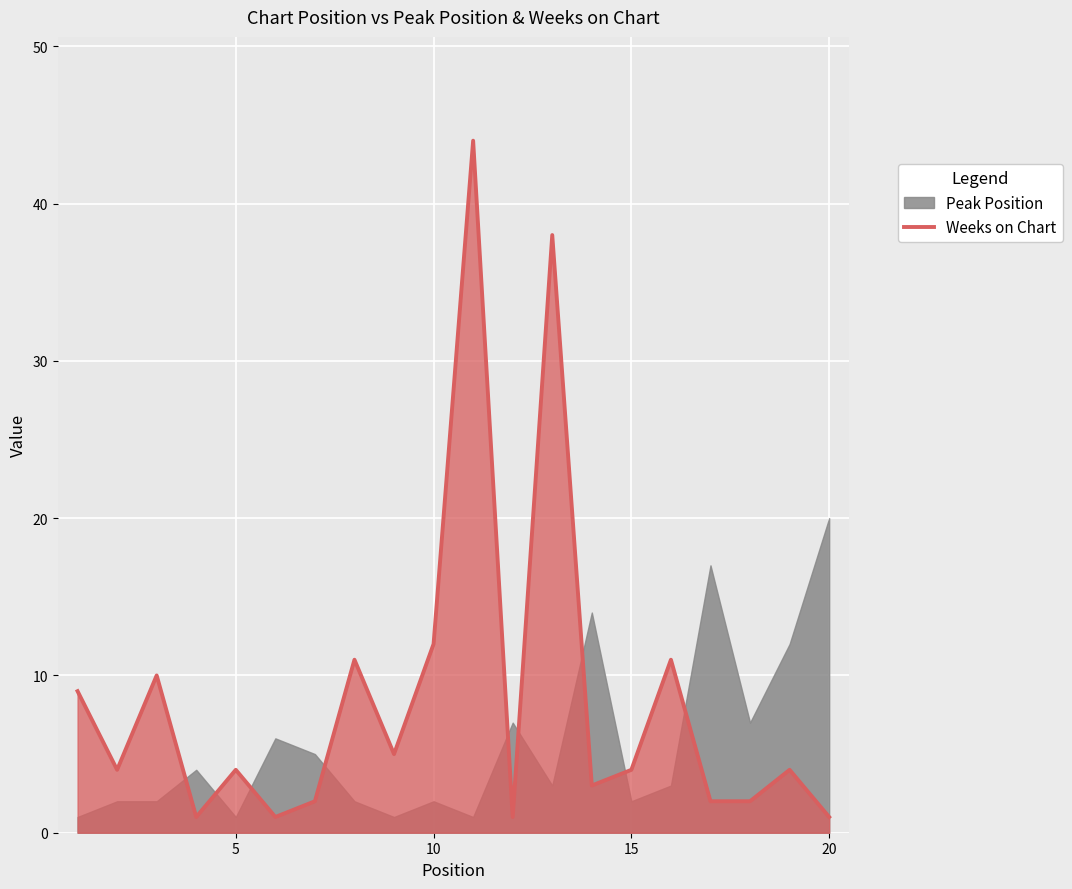

What is the average value?

8